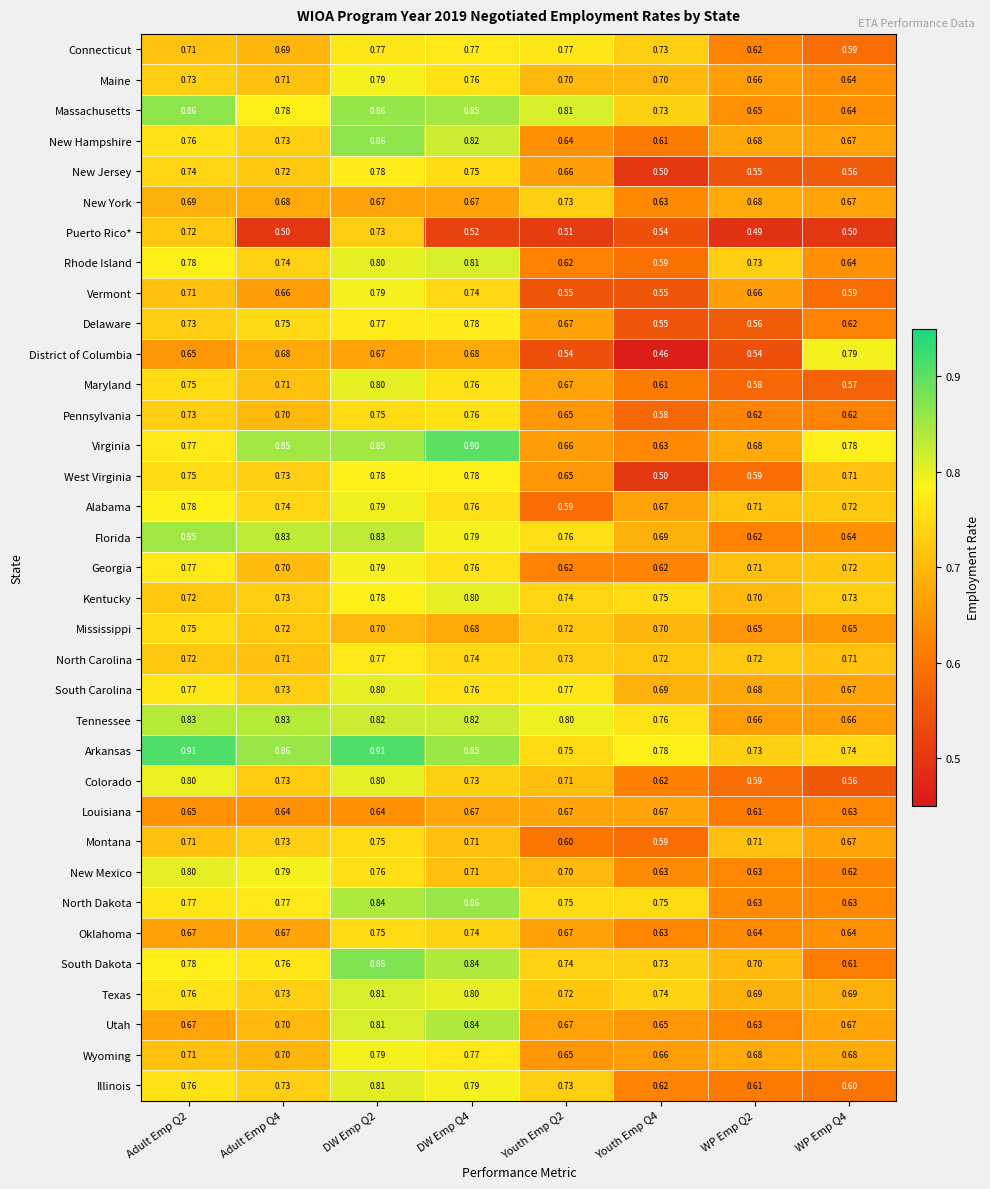

Between Adult Emp Q2 and WP Emp Q4, which series saw the biggest shift?

Colorado